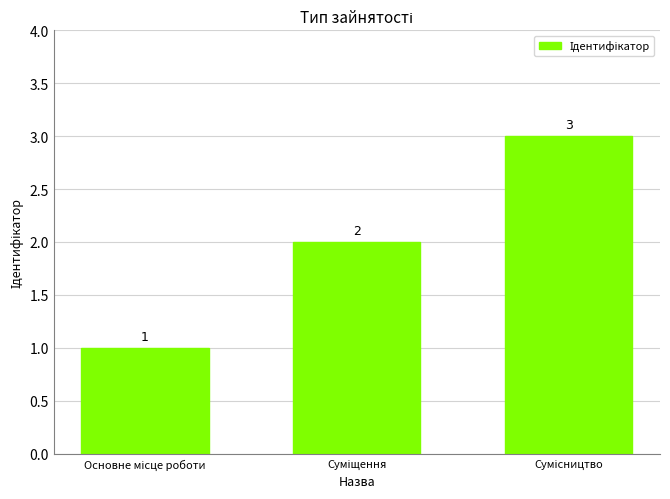

What is the smallest value displayed?

1